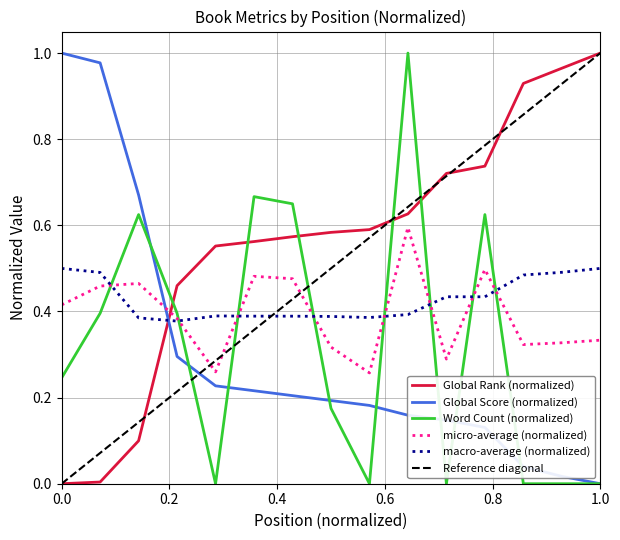

Between 2 and 7, which series saw the biggest shift?

Global Score